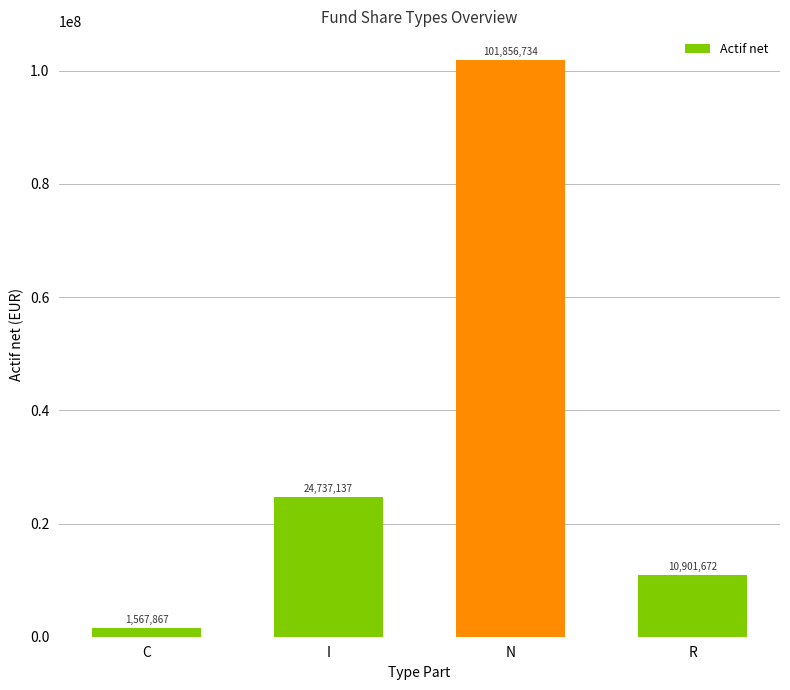

Read the value at I.

24737137.1